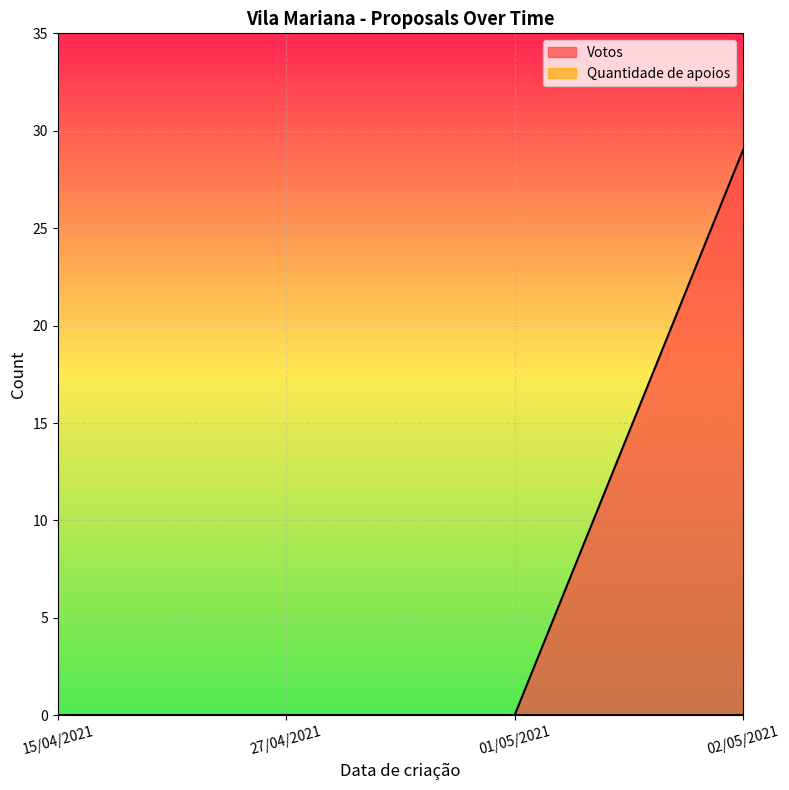

At which category does the chart reach its peak across all series?

02/05/2021